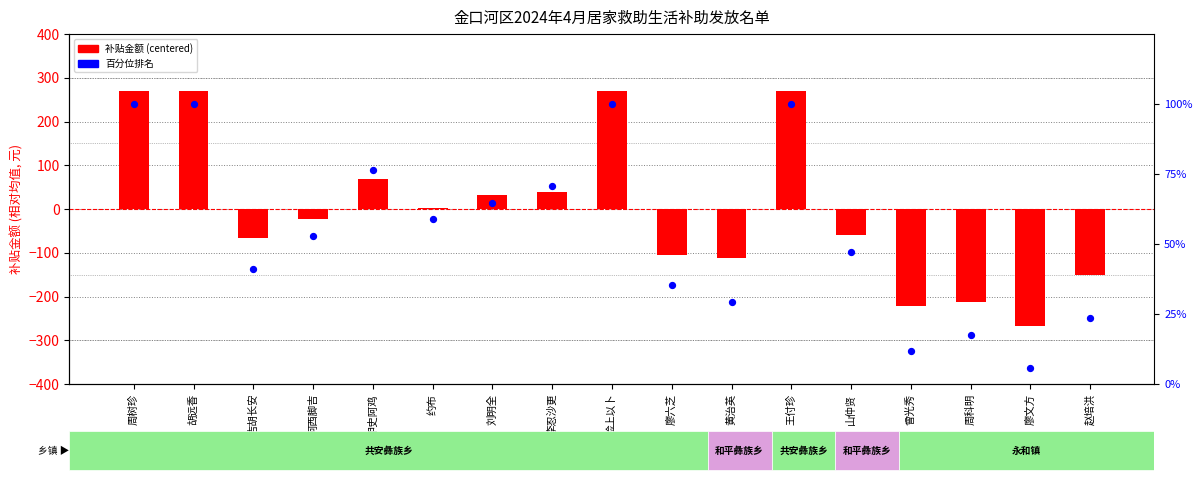

Which series has the widest spread of Y values?

补贴金额 (centered)